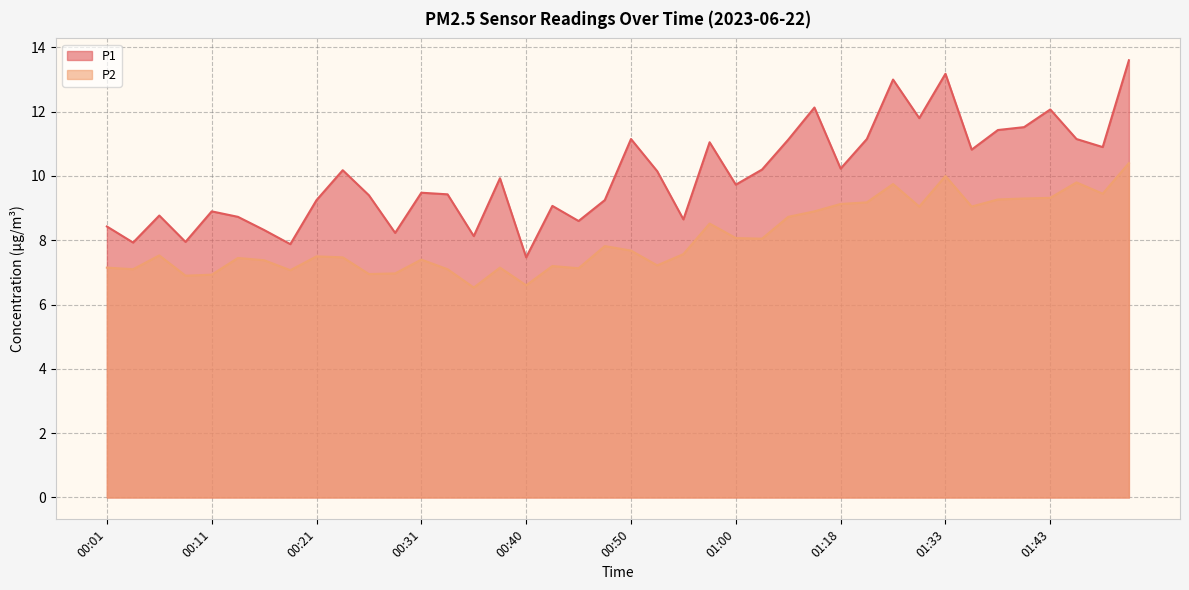

What is the difference between the maximum and minimum values in the P2 series?

3.9